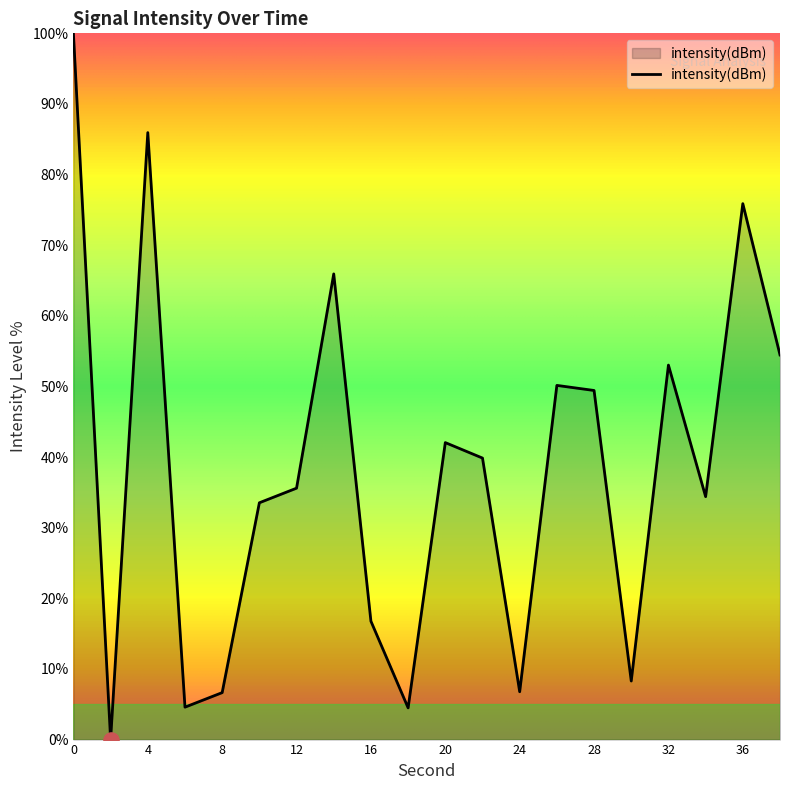

What is the greatest value displayed?

100.0